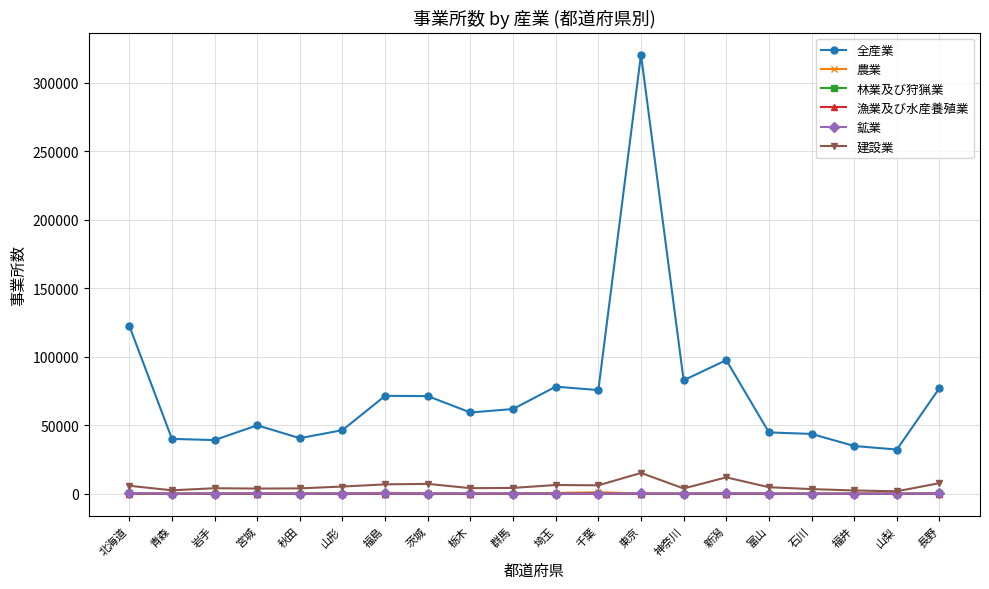

Is the value of 全産業 at 岩手 greater than the value of 建設業 at 山梨?

Yes